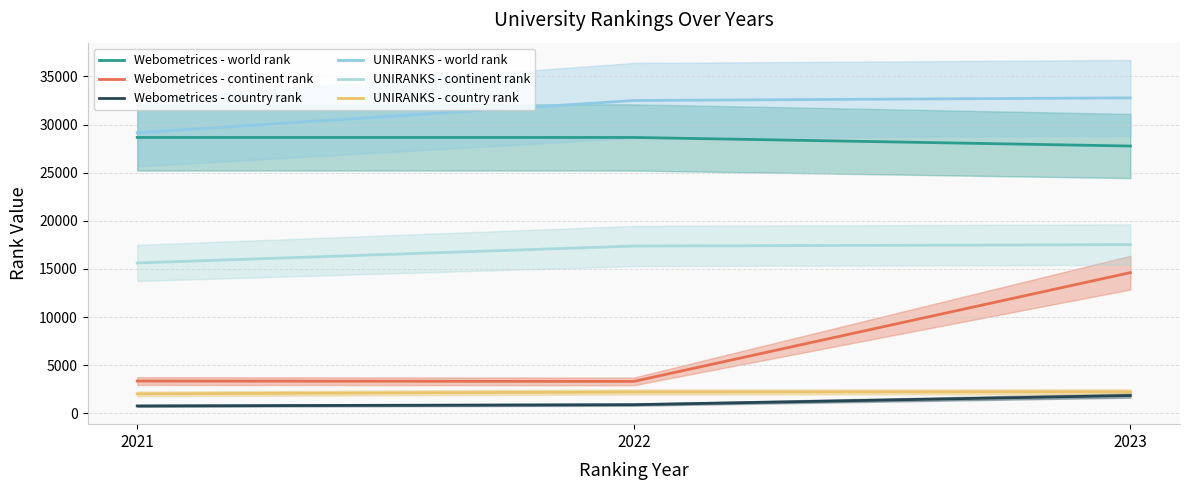

Which series has the widest spread of values?

Webometrices - continent rank